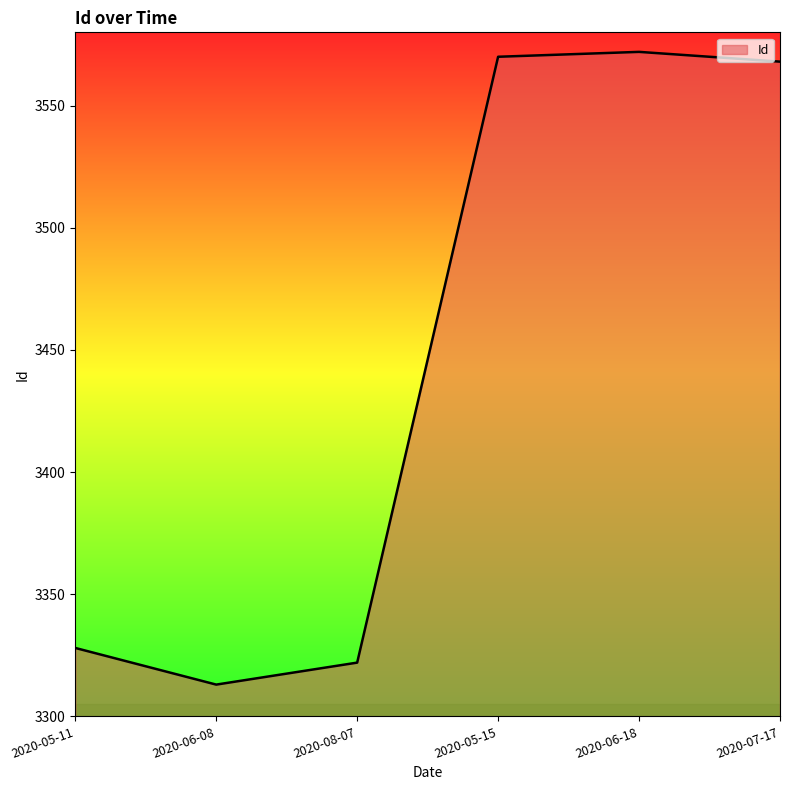

What is the sum of all values?

20673